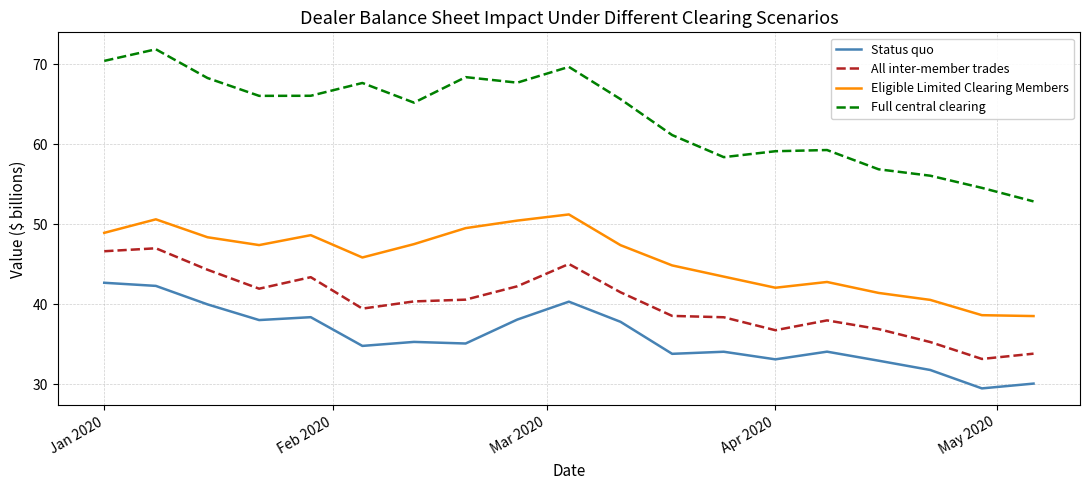

How many series are shown in this chart?

4